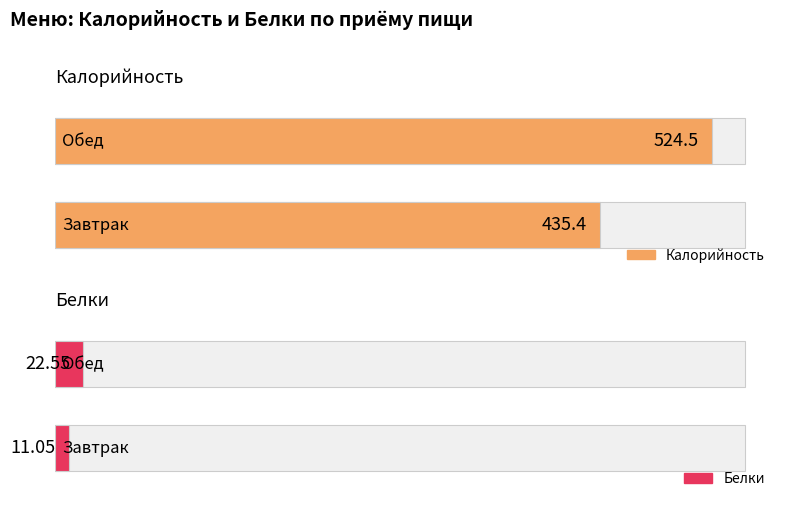

What is the approximate value of Белки at Обед?

22.6